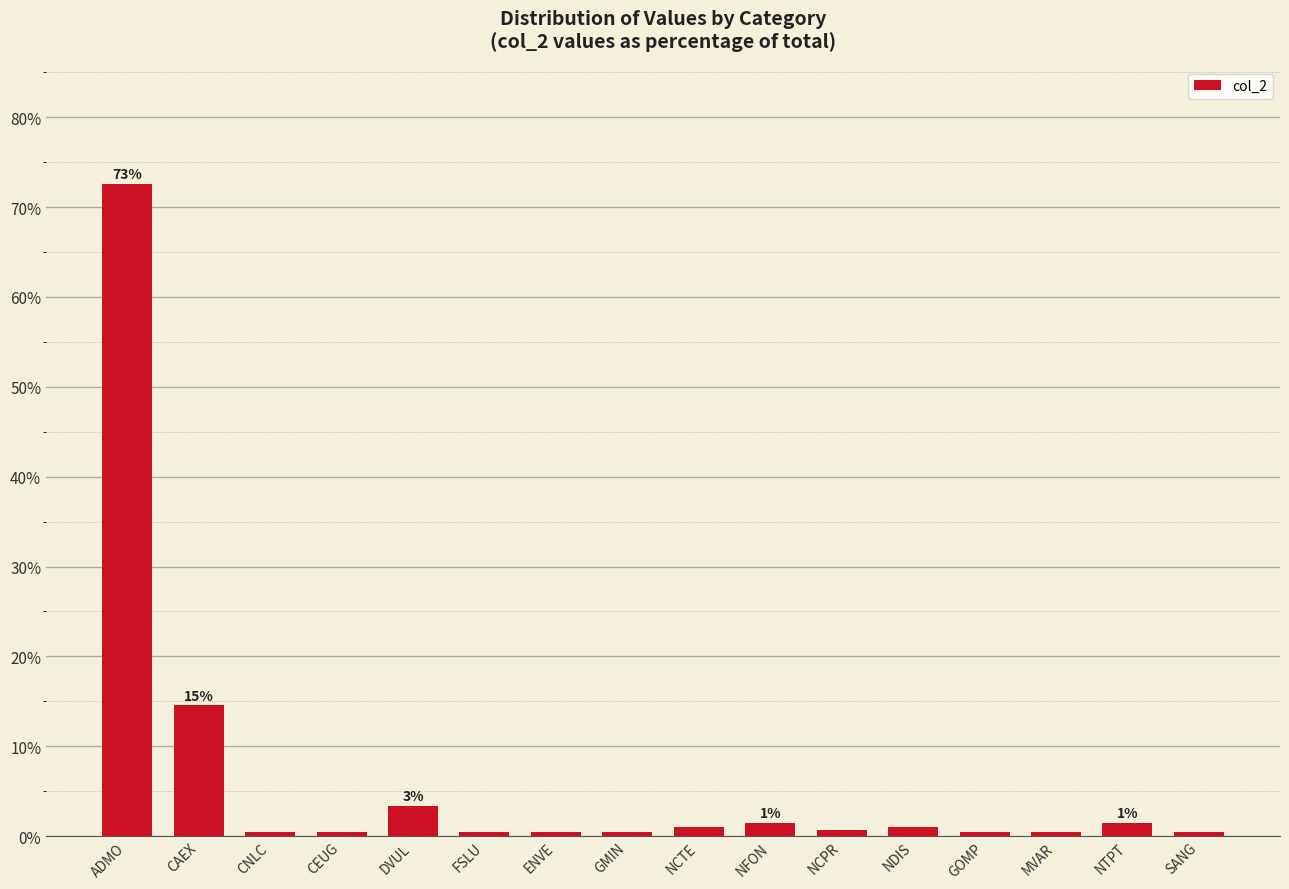

At which category does the chart reach its peak across all series?

ADMO